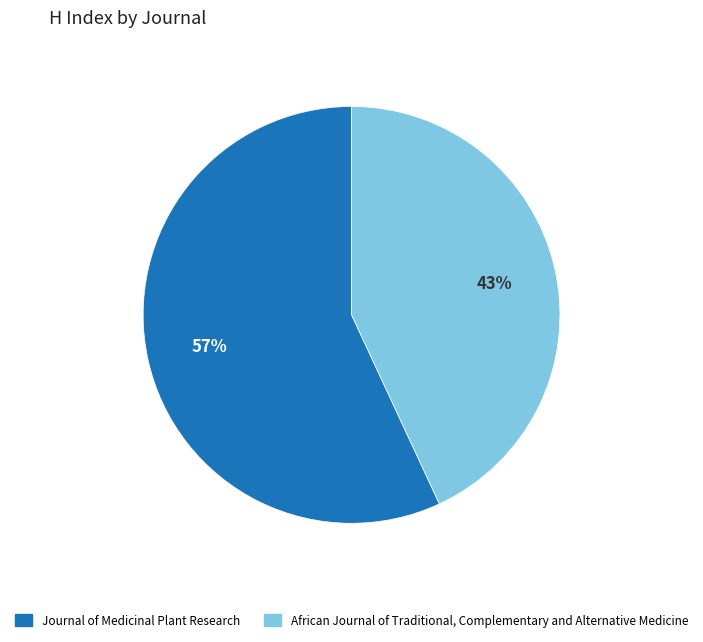

Rank the categories by value from lowest to highest.

African Journal of Traditional, Complementary and Alternative Medicine, Journal of Medicinal Plant Research